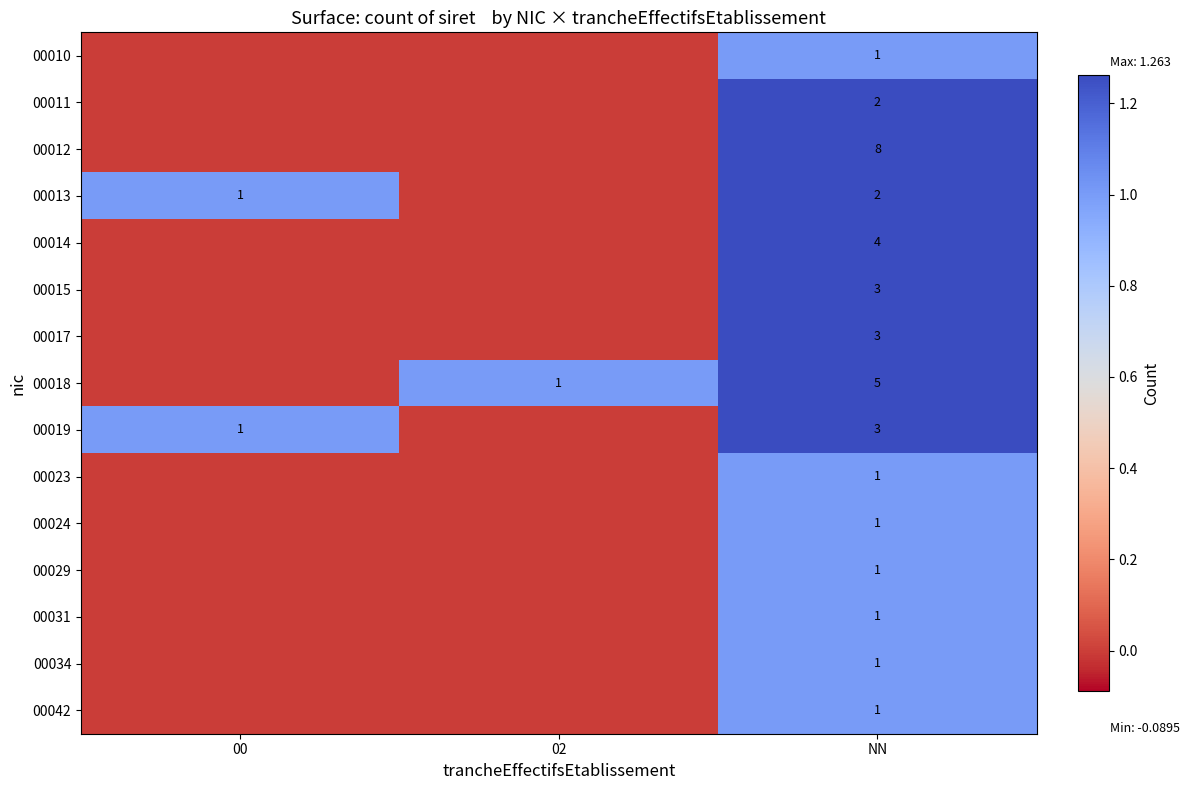

The 00042 series shows 1 at NN. True or false?

True